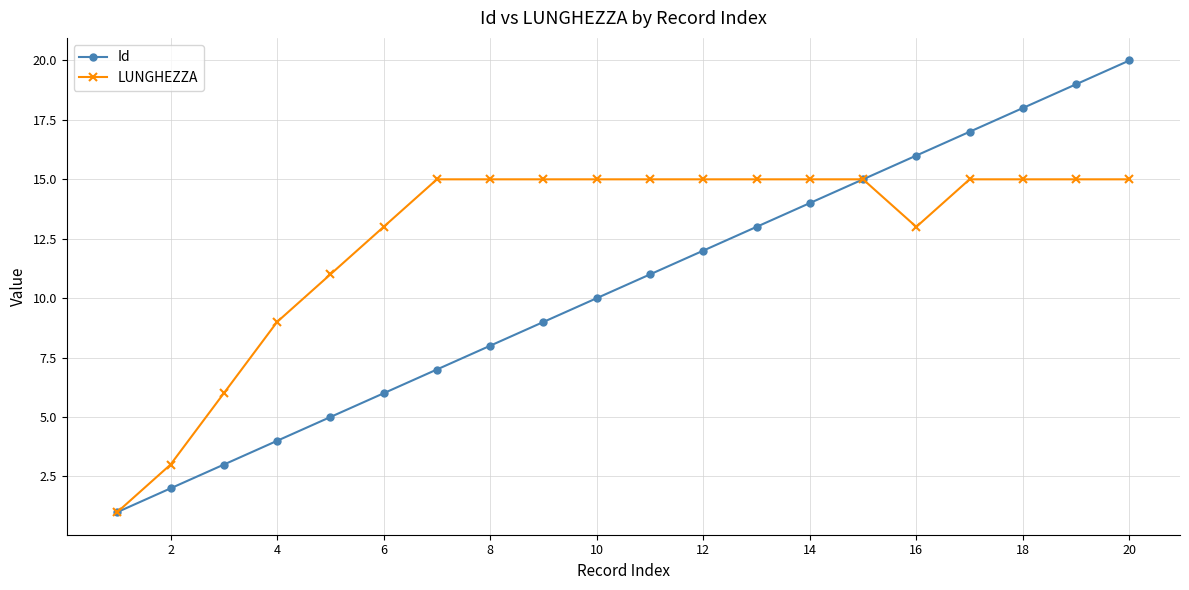

Rank the series by their maximum value, from highest to lowest.

Id, LUNGHEZZA